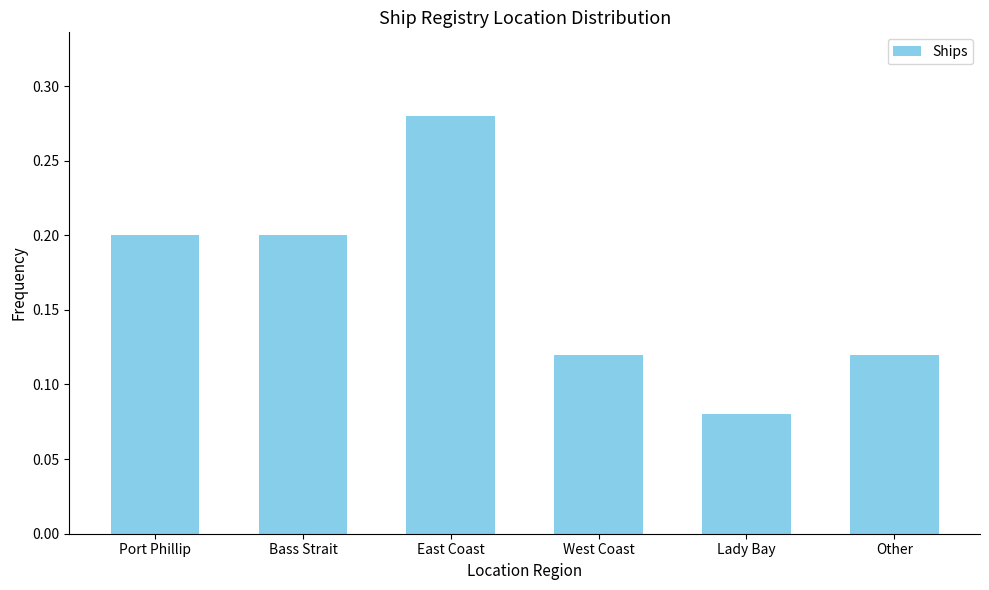

At which category does the chart reach its peak across all series?

East Coast